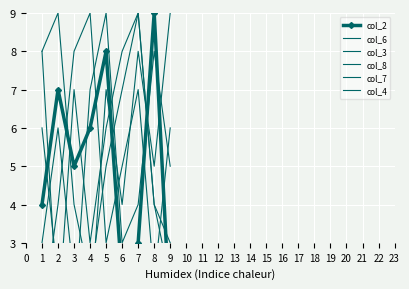

Rank the series by their maximum value, from highest to lowest.

col_2, col_6, col_3, col_8, col_7, col_4